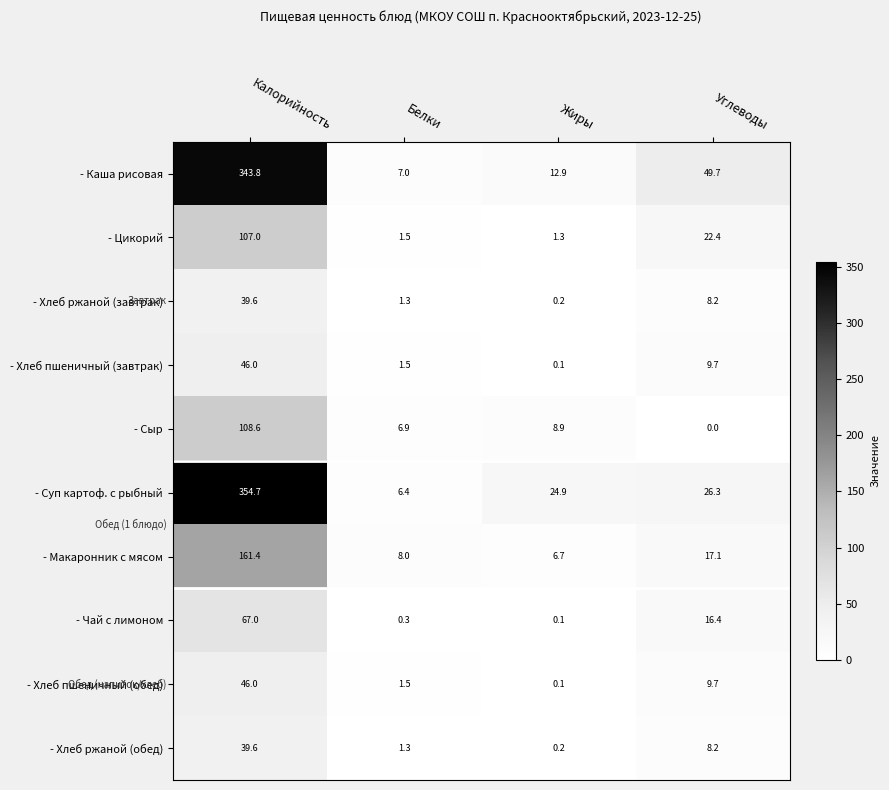

True or false: - Цикорий has a value of 0.9 at Белки.

False